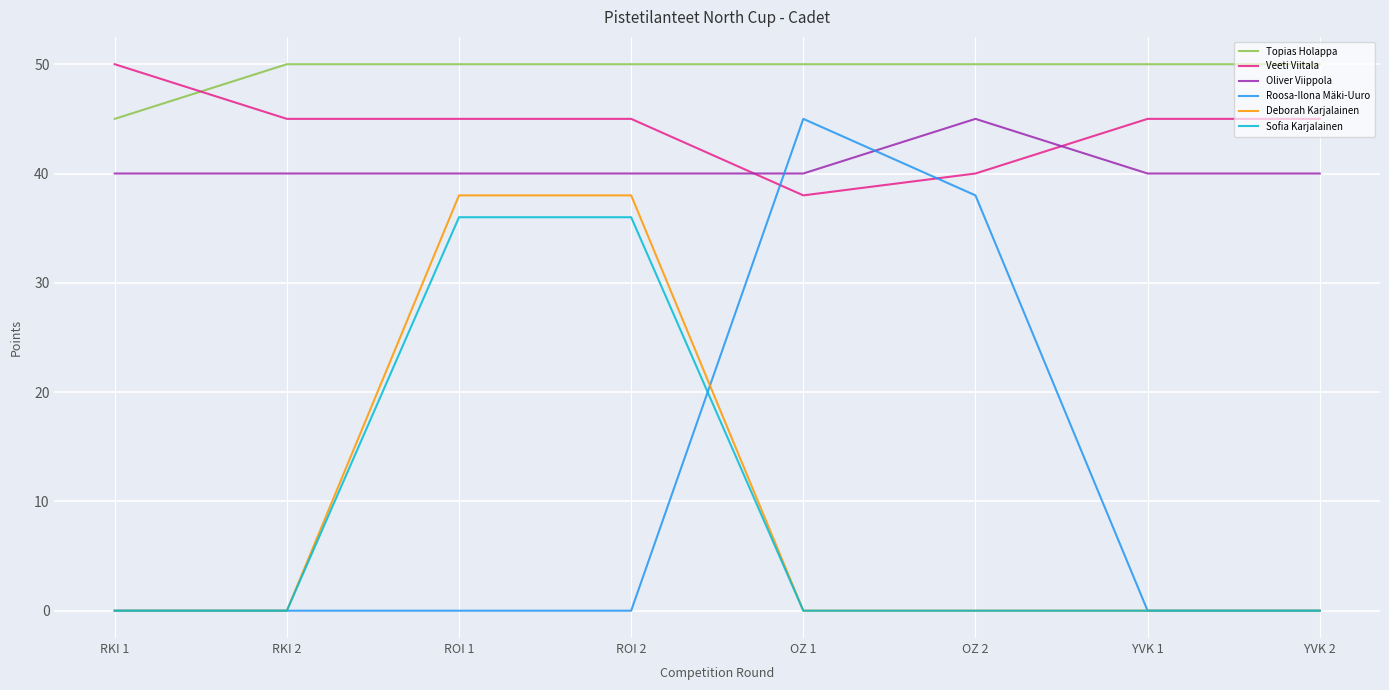

What is the difference between the highest and lowest values at OZ 2?

50